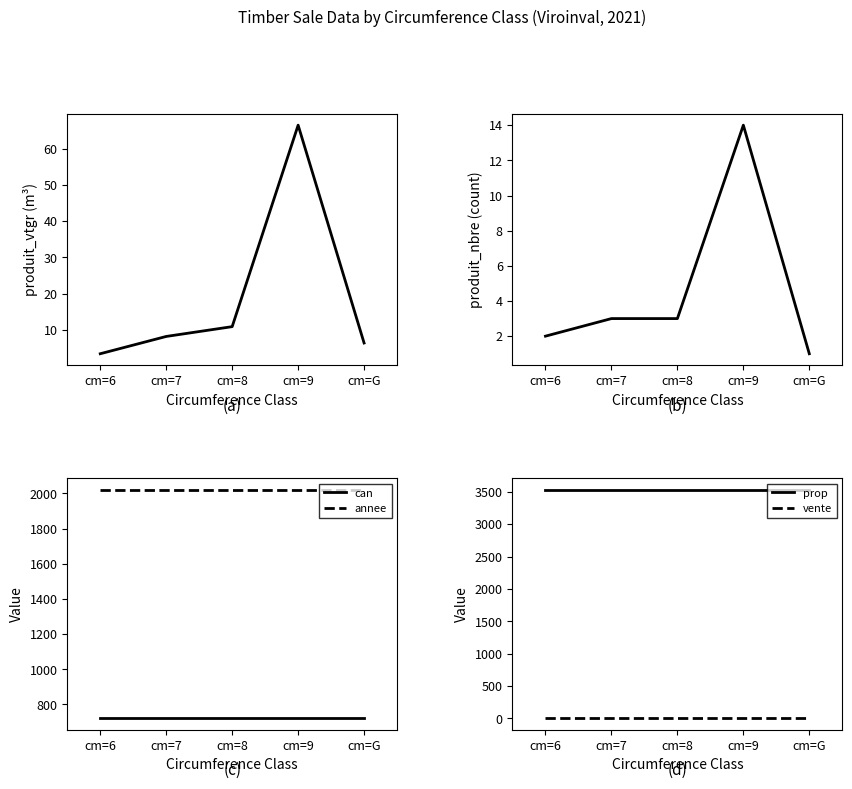

What is the label of the 4th point from the right?

cm=7